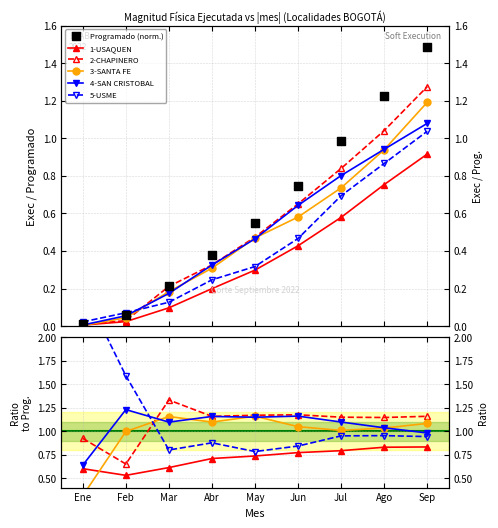

At which category is the sum across all series the highest?

Sep